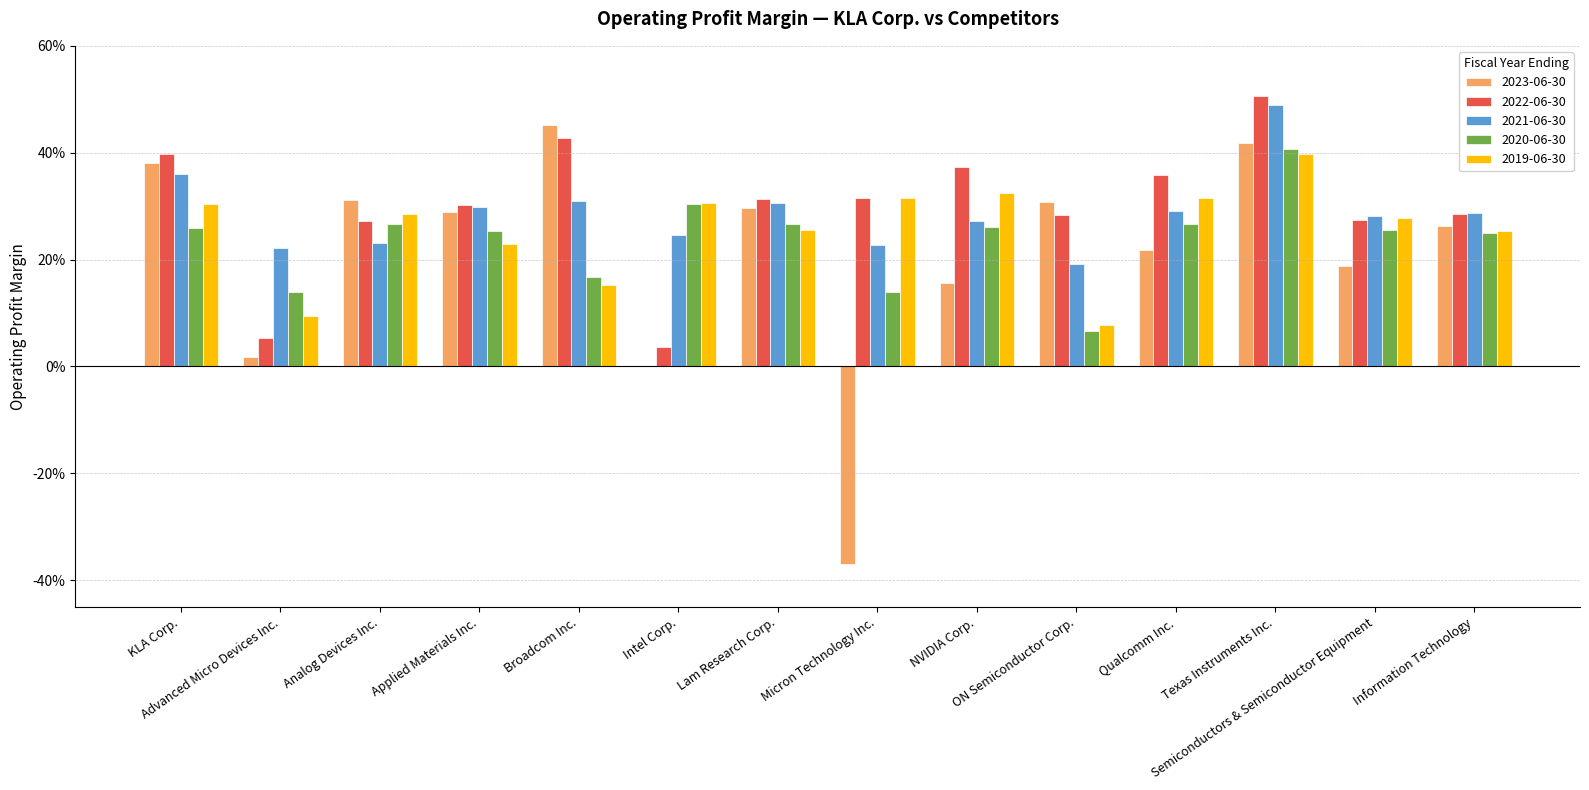

What is the value of the 2023-06-30 bar at the 12th from the left?

0.4